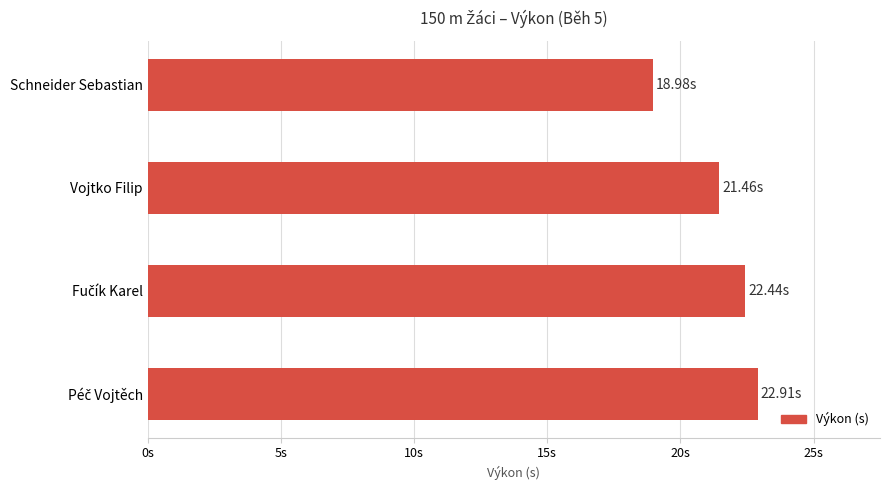

Are the bars horizontal?

Yes